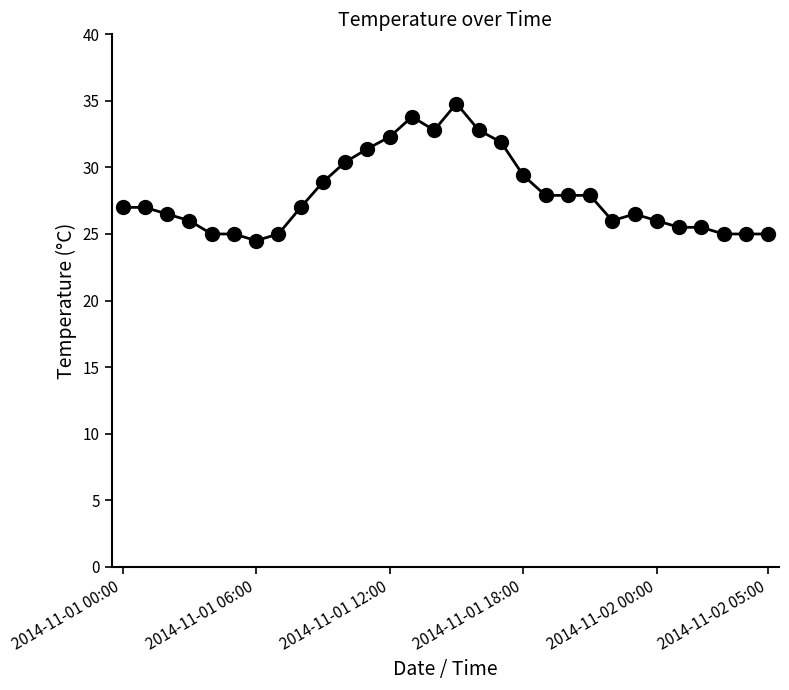

What is the greatest value displayed?

34.8